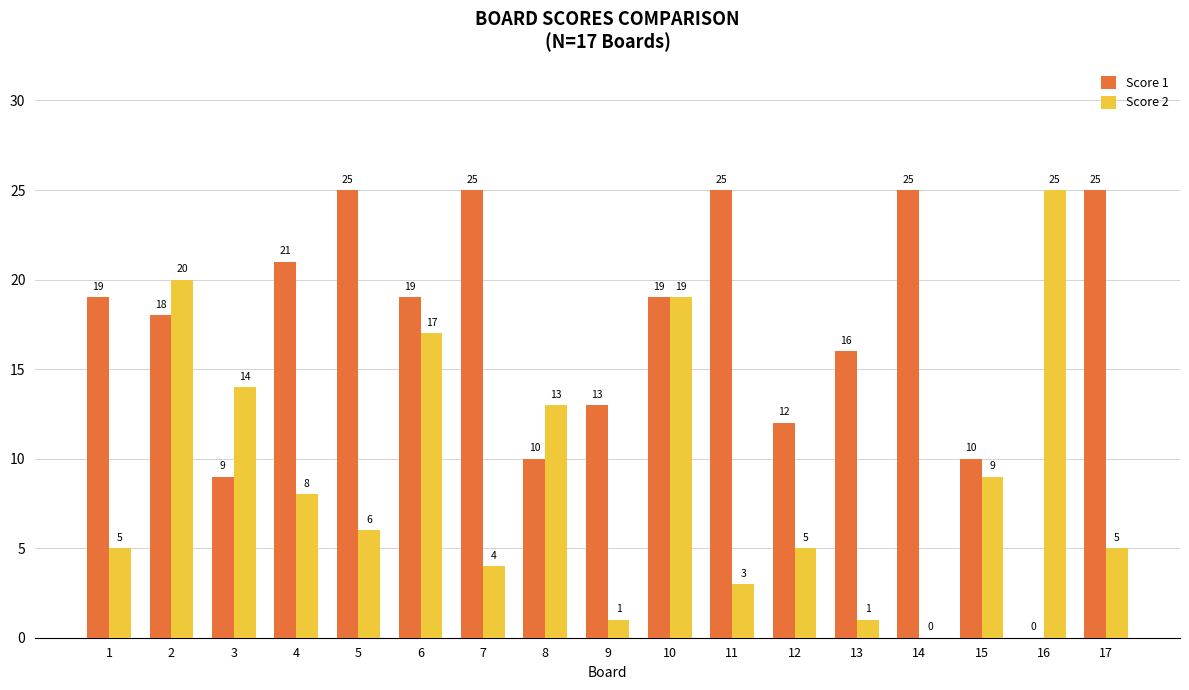

Is it true that Score 1 equals 26 at 13?

False